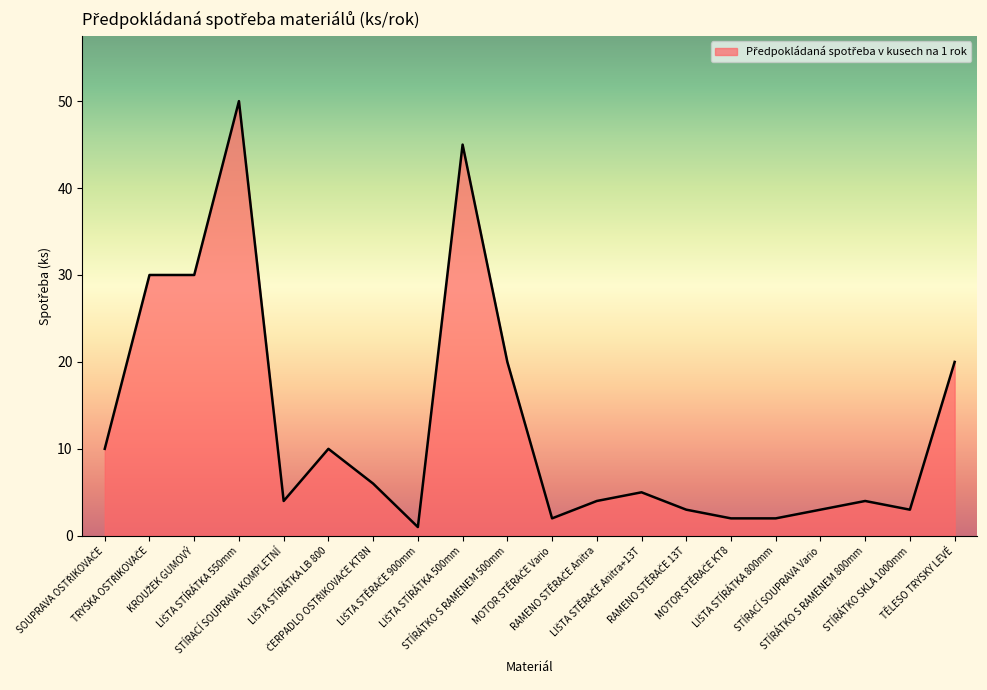

What is the greatest value displayed?

50